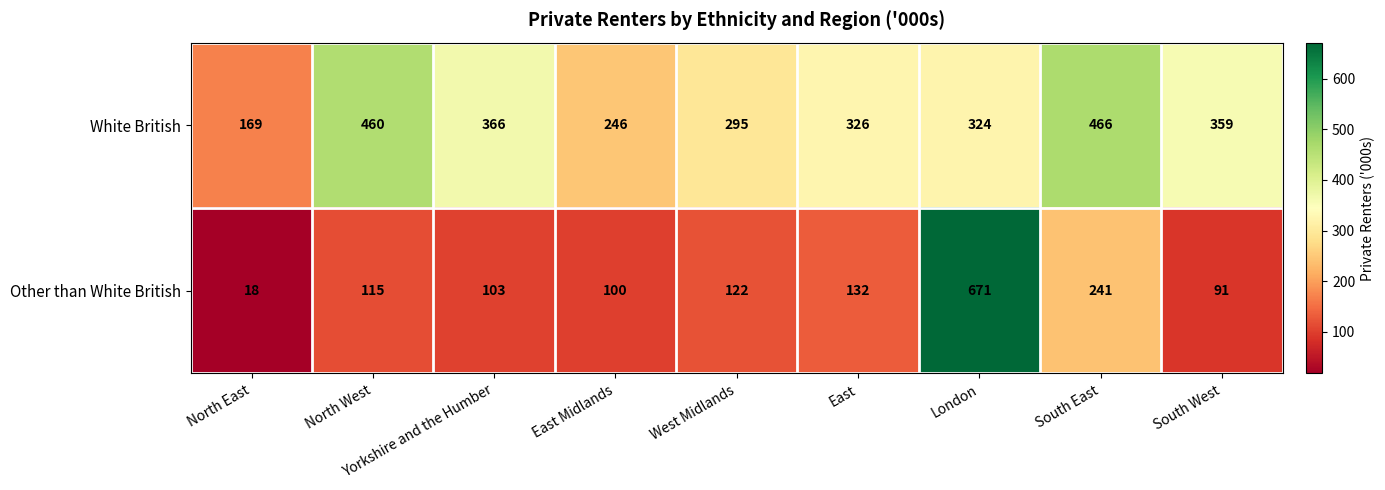

Count the number of data series in this chart.

2